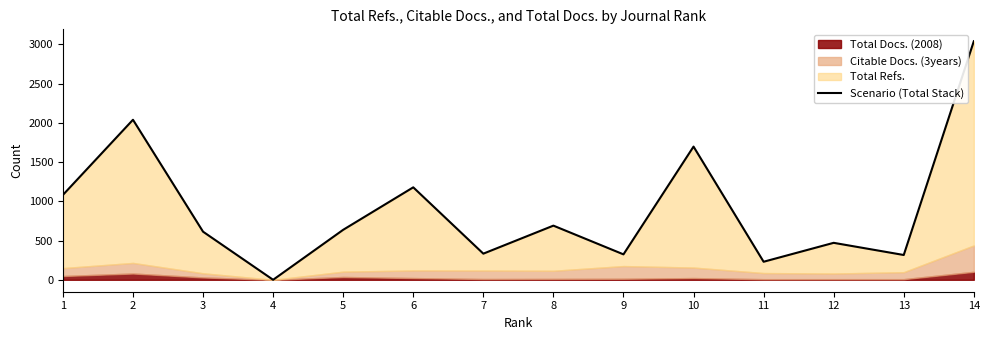

What is the difference between the maximum and minimum values?

3039